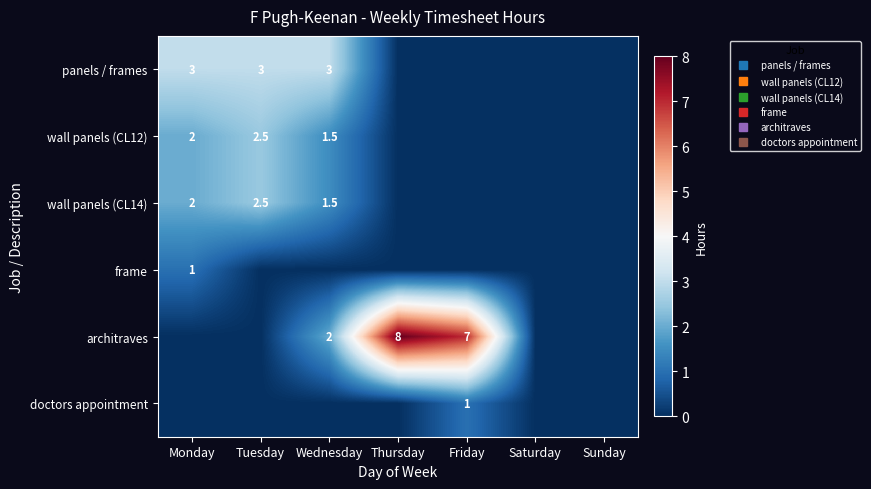

True or false: frame has a value of 0.0 at Tuesday.

True